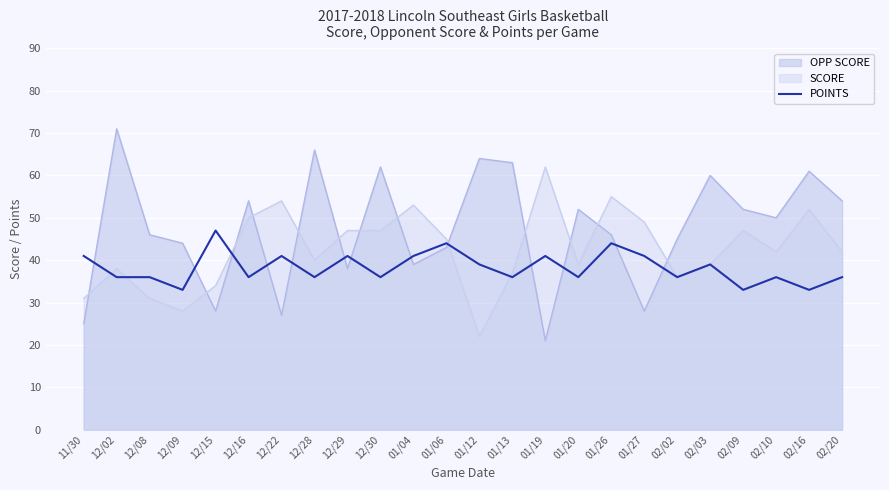

At which category does the chart reach its minimum across all series?

01/19